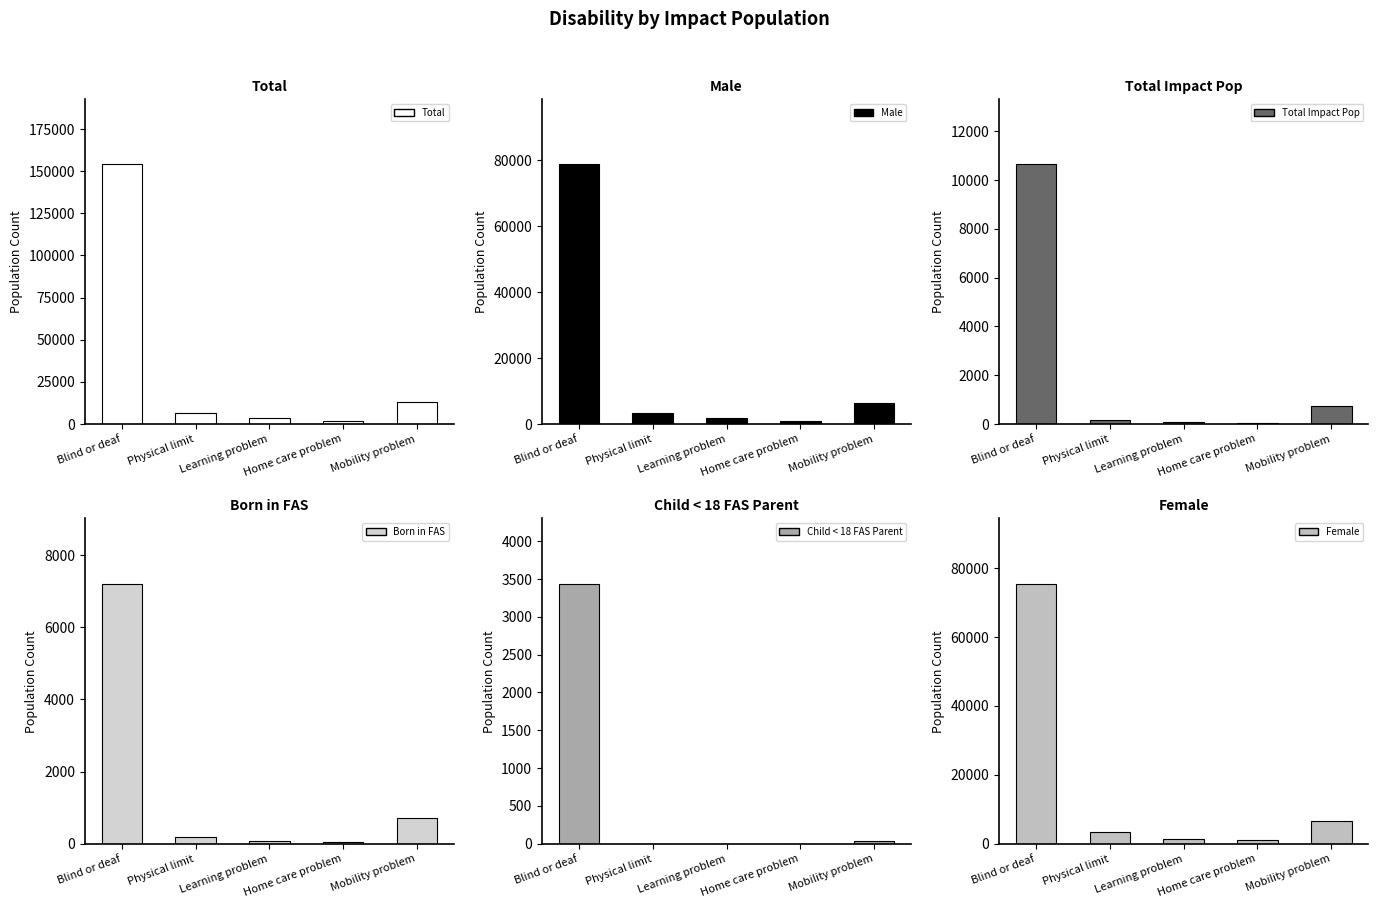

True or false: Born in FAS has a value of 180 at Physical limit.

True